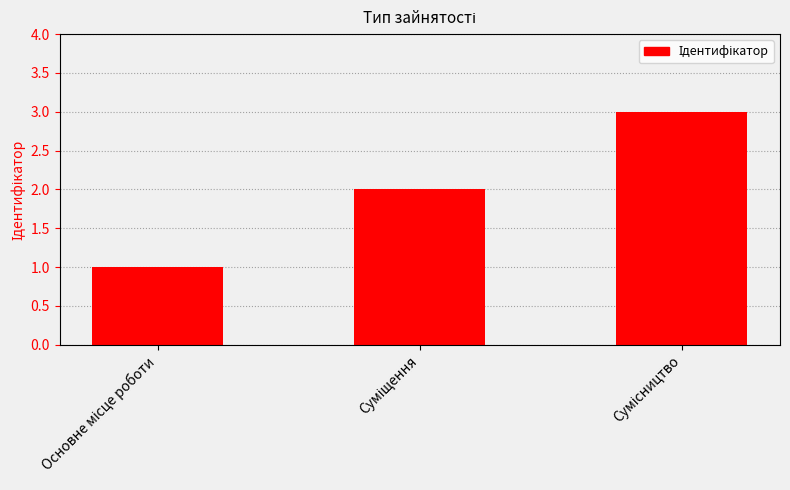

How many data points are less than 2?

1